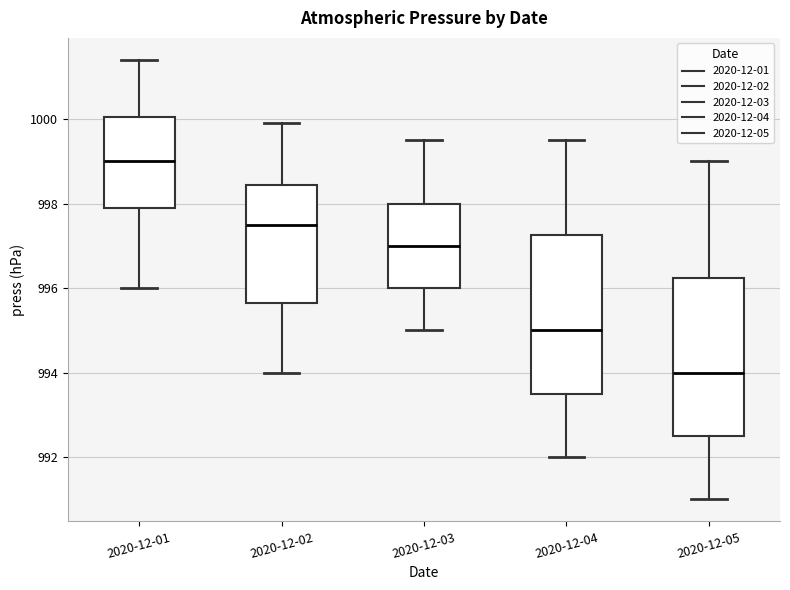

Reading left to right, transcribe this box plot: for each box, give where its median line is, the range the box spans, and where its two whiskers end, as read against the y-axis. The values are not printed on the chart, so give them approximately, as read against the axis.

2020-12-01: median 999.0, box 998.0 to 1000.0, whiskers 996.0 to 1001.4
2020-12-02: median 997.6, box 995.6 to 998.4, whiskers 994.0 to 1000.0
2020-12-03: median 997.0, box 996.0 to 998.0, whiskers 995.0 to 999.6
2020-12-04: median 995.0, box 993.6 to 997.2, whiskers 992.0 to 999.6
2020-12-05: median 994.0, box 992.6 to 996.2, whiskers 991.0 to 999.0